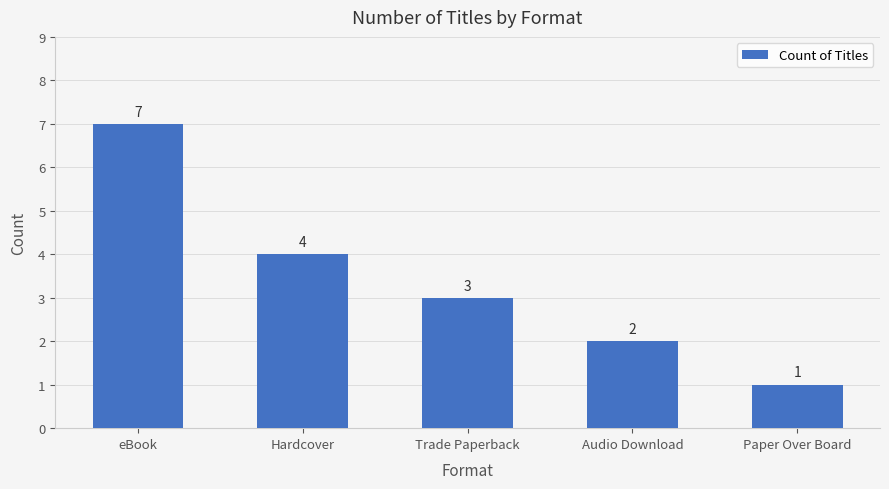

What is the difference between the values at Trade Paperback and Paper Over Board?

2